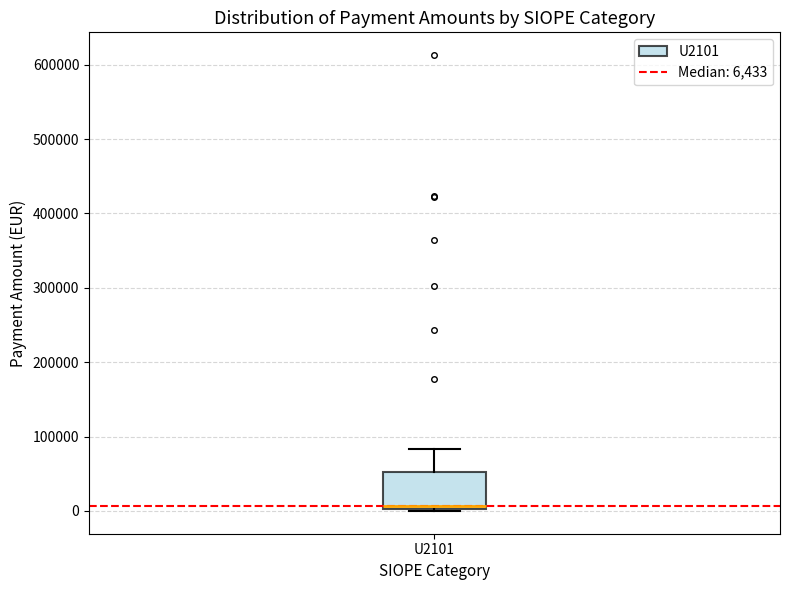

Transcribe this box plot: give where the median line is, the range the box spans, and where the two whiskers end, as read against the y-axis. The values are not printed on the chart, so give them approximately, as read against the axis.

median 10000, box 0 to 50000, whiskers 0 (just below the box's lower edge) to 80000